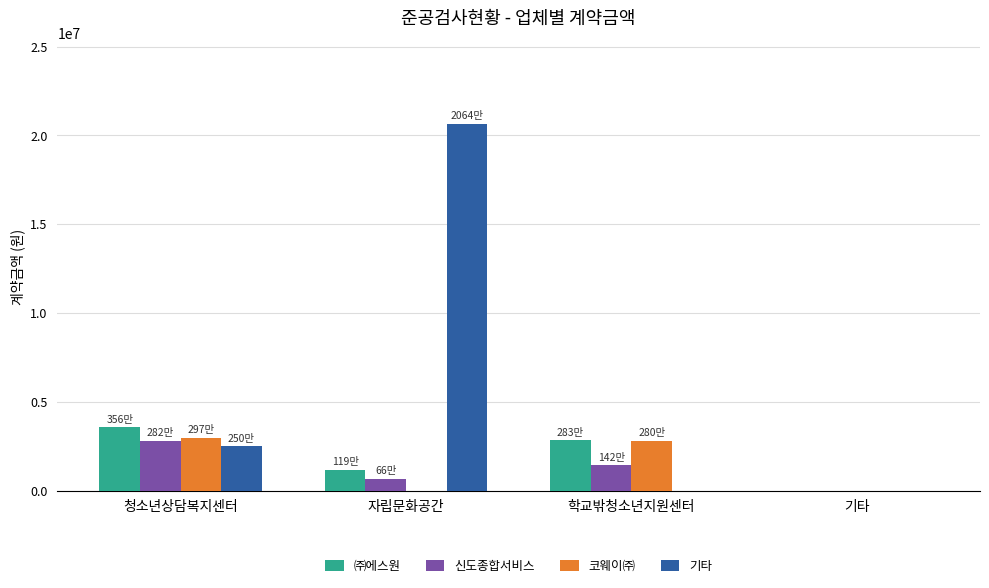

At which category is the sum across all series the highest?

자립문화공간